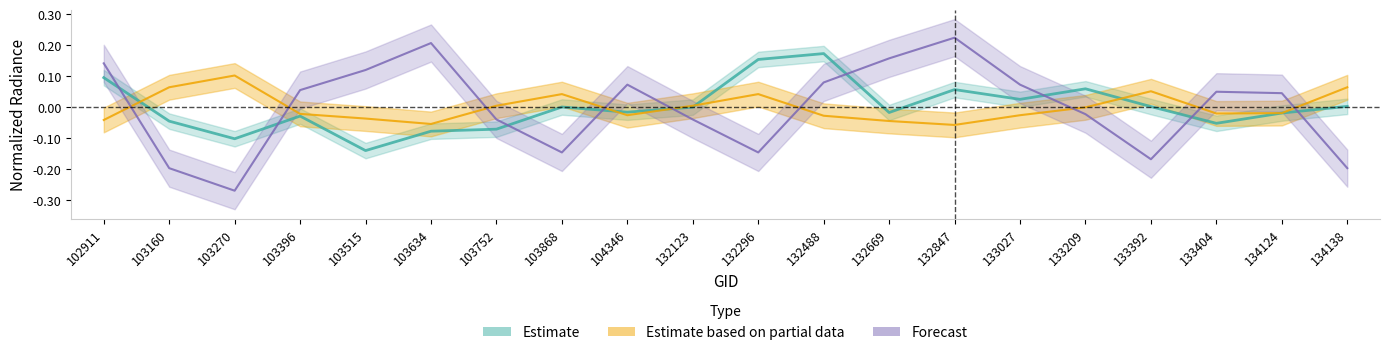

What is the value of the Forecast point at the 9th from the left?

0.1